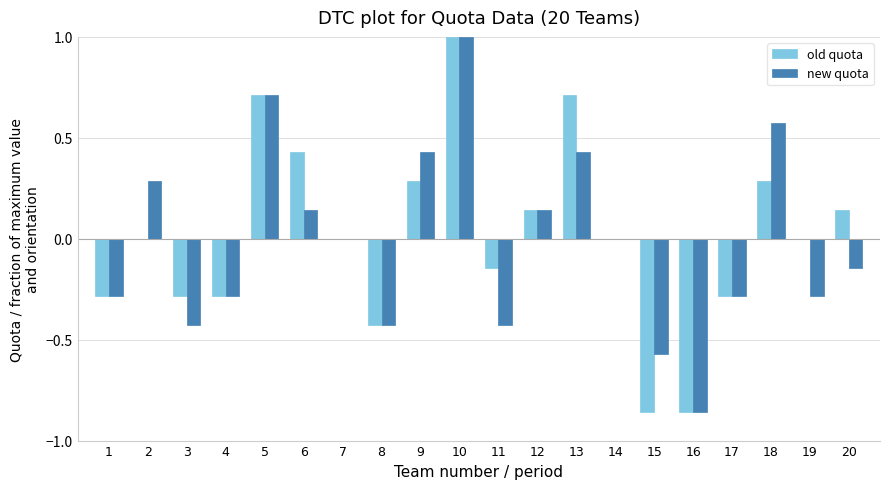

At which label does new quota reach its peak?

10